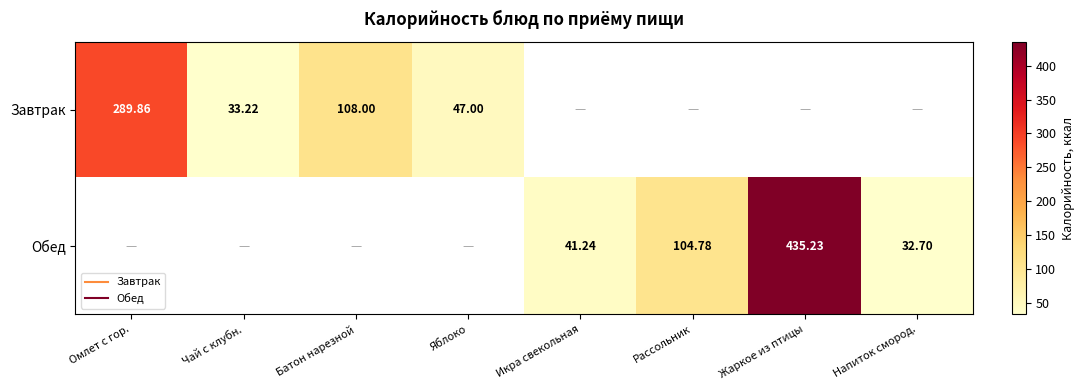

Which has a higher value, Чай с клубн. or Омлет с гор.?

Омлет с гор.